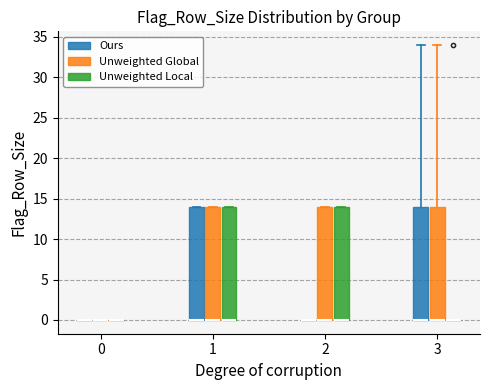

Reading left to right, transcribe this box plot: for each box, give where its median line is, the range the box spans, and where its two whiskers end, as read against the y-axis. The values are not printed on the chart, so give them approximately, as read against the axis.

0 (Ours): box collapsed to a line at 0, whiskers 0 to 0
0 (Unweighted Global): box collapsed to a line at 0, whiskers 0 to 0
0 (Unweighted Local): box collapsed to a line at 0, whiskers 0 to 0
1 (Ours): median 0 (drawn on the box's lower edge), box 0 to 14, whiskers 0 to 14
1 (Unweighted Global): median 0 (drawn on the box's lower edge), box 0 to 14, whiskers 0 to 14
1 (Unweighted Local): median 0 (drawn on the box's lower edge), box 0 to 14, whiskers 0 to 14
2 (Ours): box collapsed to a line at 0, whiskers 0 to 0
2 (Unweighted Global): median 0 (drawn on the box's lower edge), box 0 to 14, whiskers 0 to 14
2 (Unweighted Local): median 0 (drawn on the box's lower edge), box 0 to 14, whiskers 0 to 14
3 (Ours): median 0 (drawn on the box's lower edge), box 0 to 14, whiskers 0 to 34
3 (Unweighted Global): median 0 (drawn on the box's lower edge), box 0 to 14, whiskers 0 to 34
3 (Unweighted Local): box collapsed to a line at 0, whiskers 0 to 0